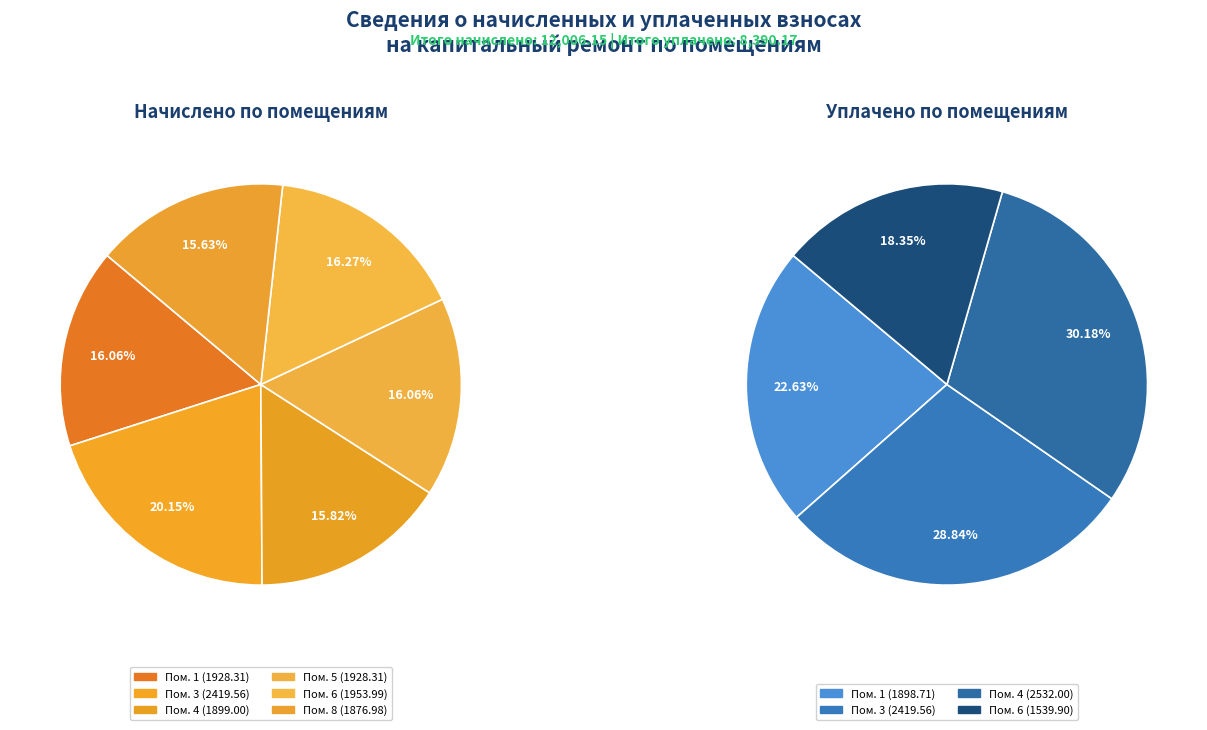

To the nearest percent, what is the average slice percentage?

17%